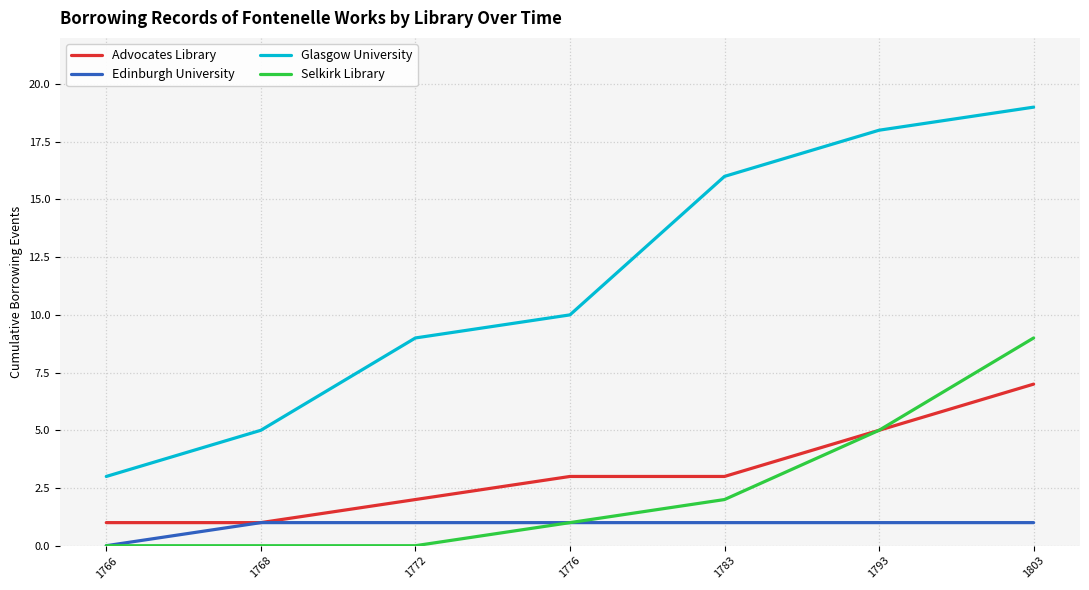

Which series changed the most between 1766 and 1772?

Glasgow University